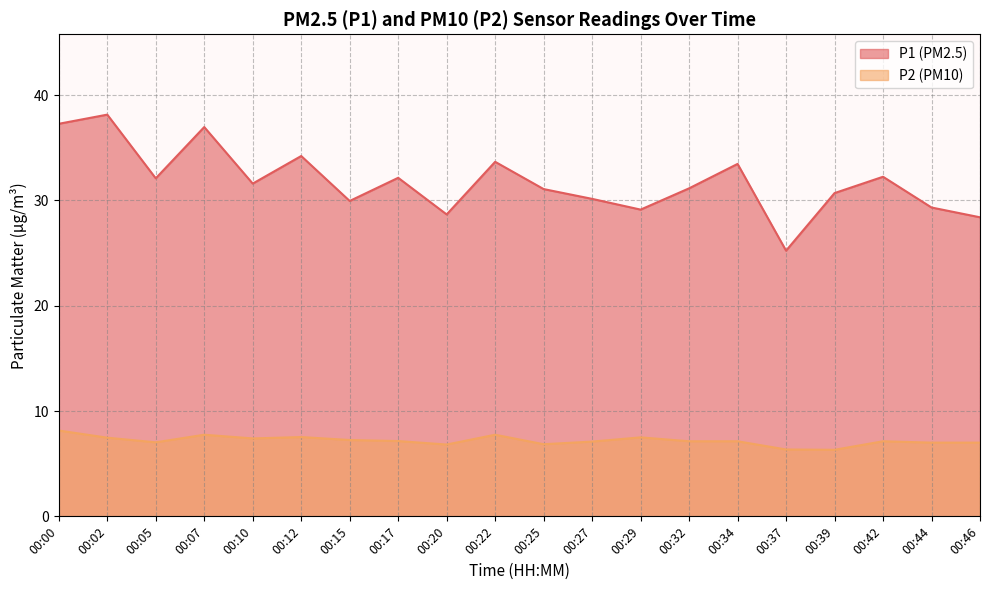

How many lines are shown in the chart?

2